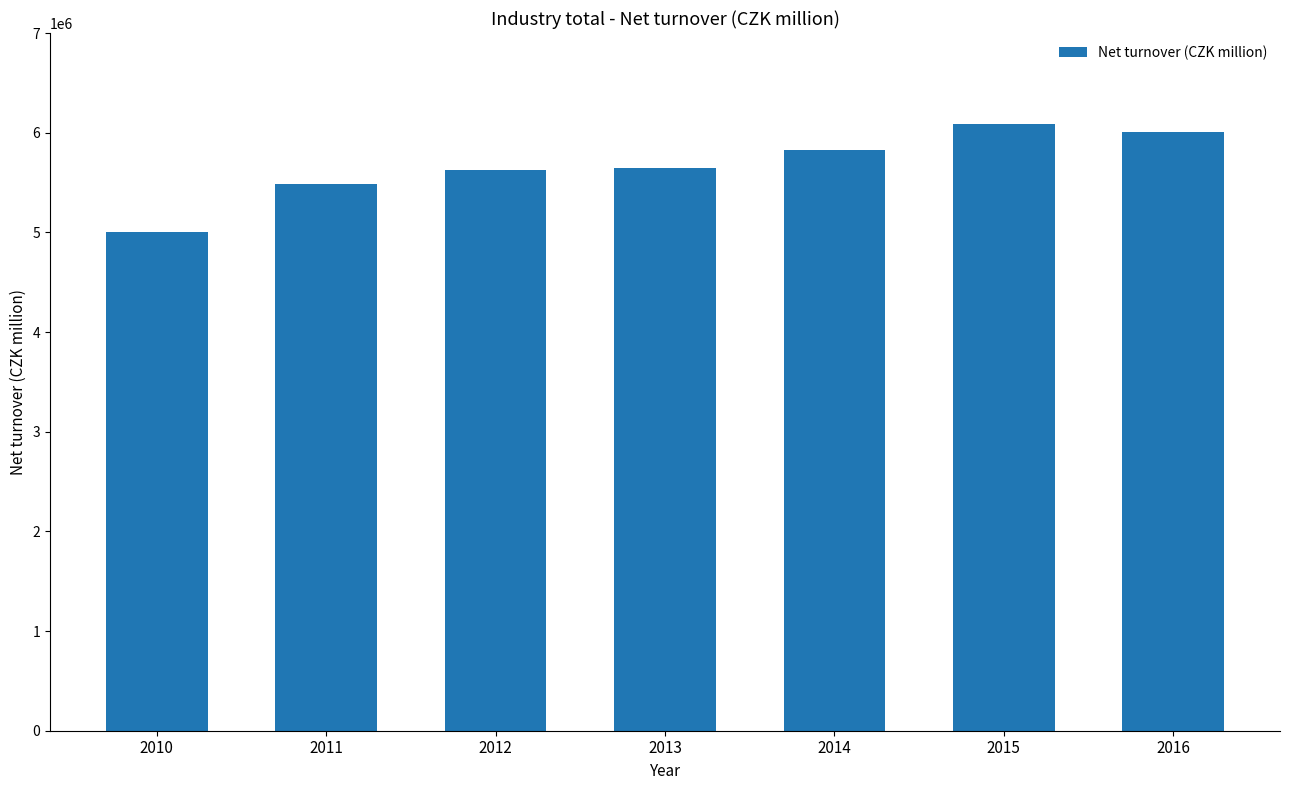

The chart shows a value of 5826381 at 2014. True or false?

True